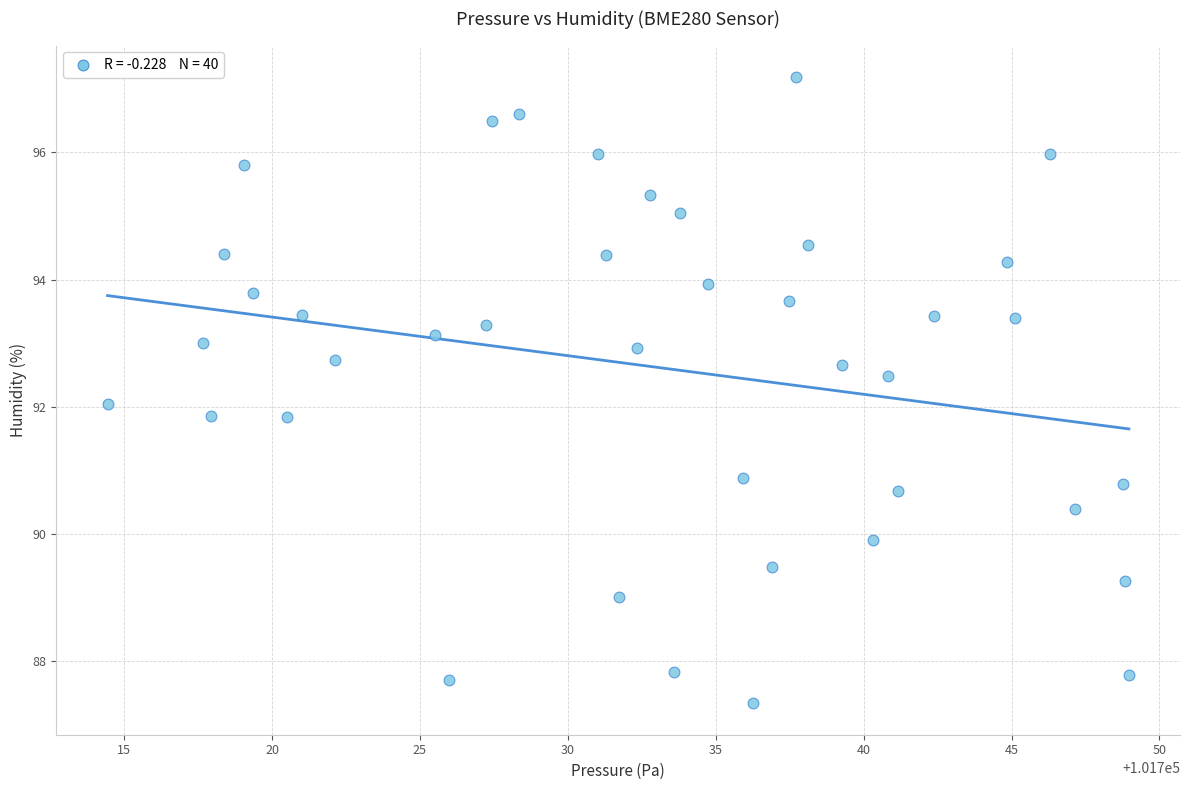

What is the range of X values (max minus min)?

34.5